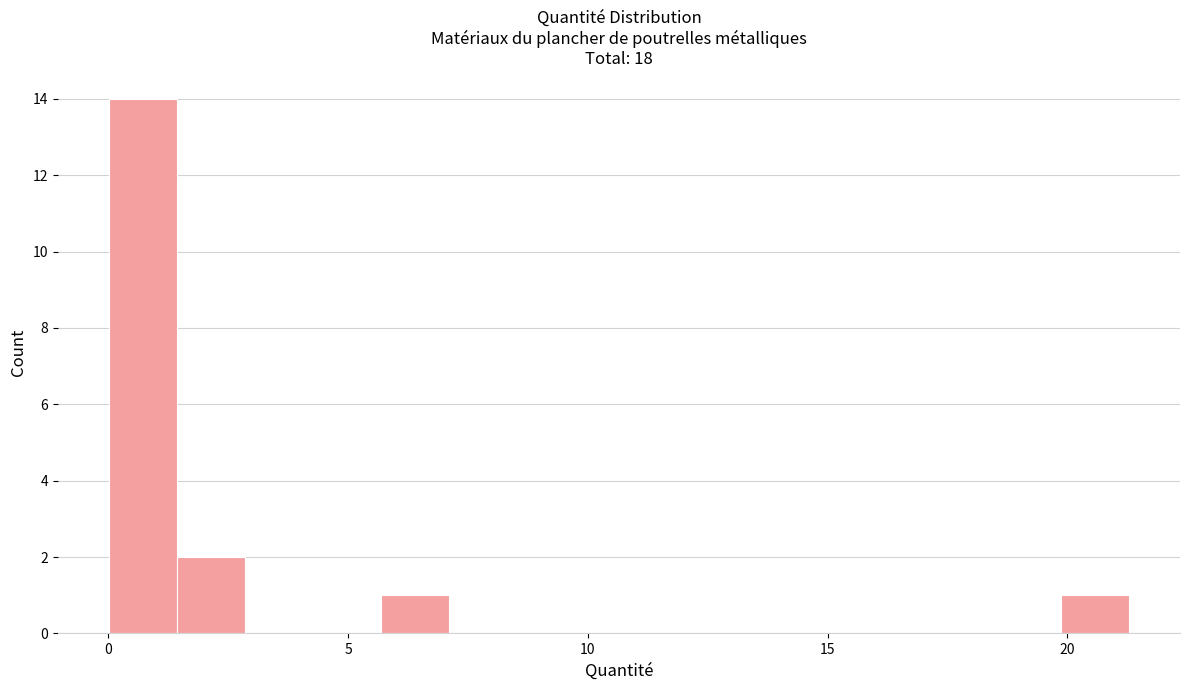

Around what value on the x-axis is the tallest bar? Give the approximate position of its centre, as read against the axis.

0.5